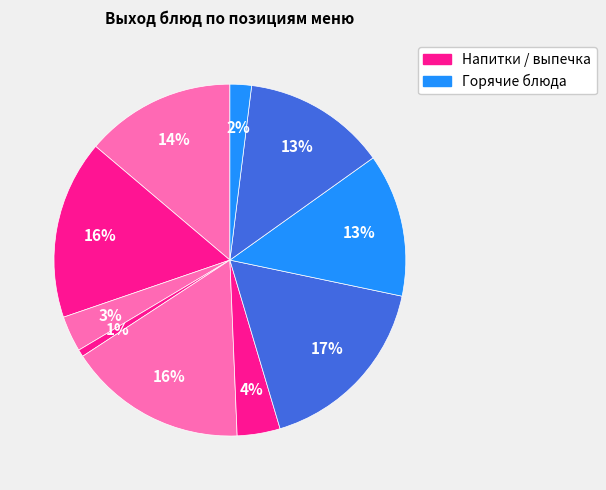

To the nearest percent, what is the average slice percentage?

10%